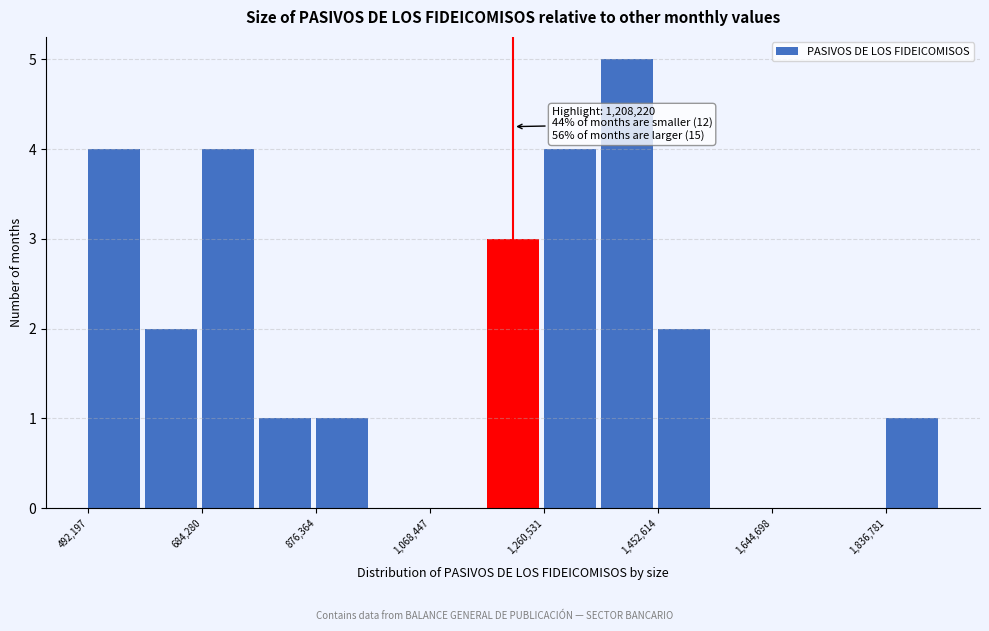

Which range on the x-axis has the tallest bar?

1360000 to 1460000